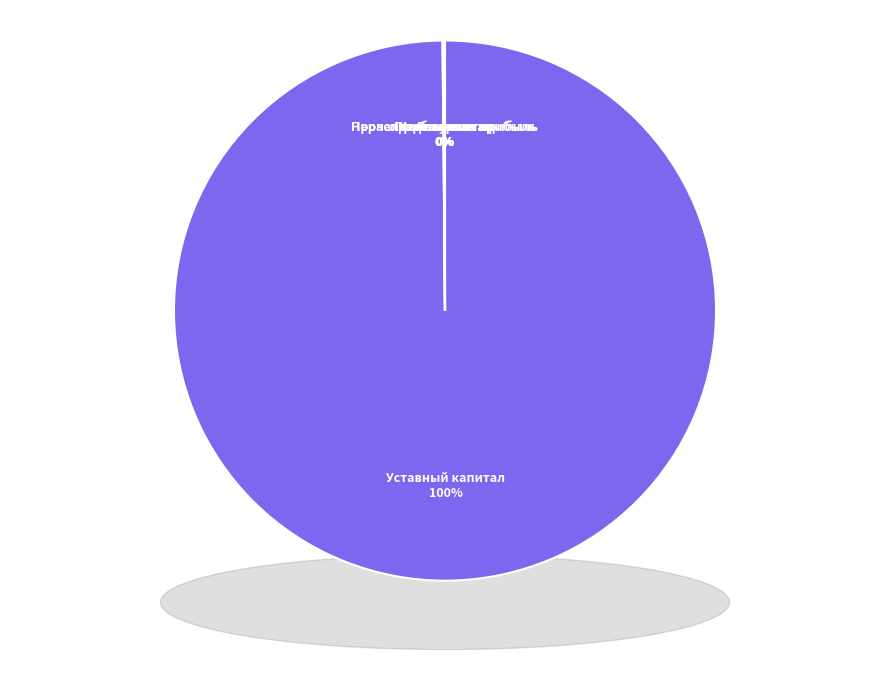

The Прибыль за год slice represents 1% of the pie. True or false?

False